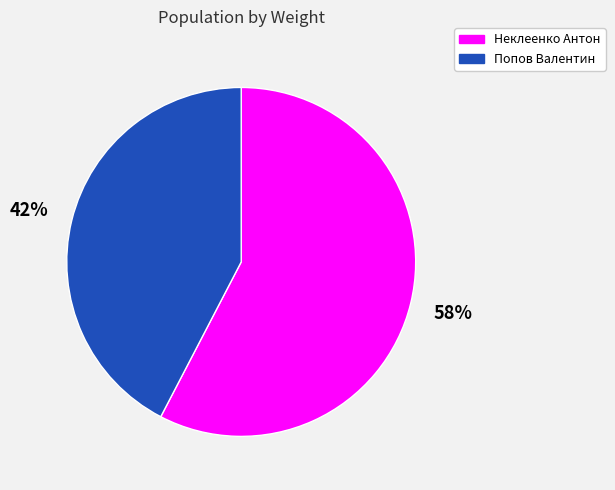

To the nearest percent, what percentage of the pie is Попов Валентин?

42%